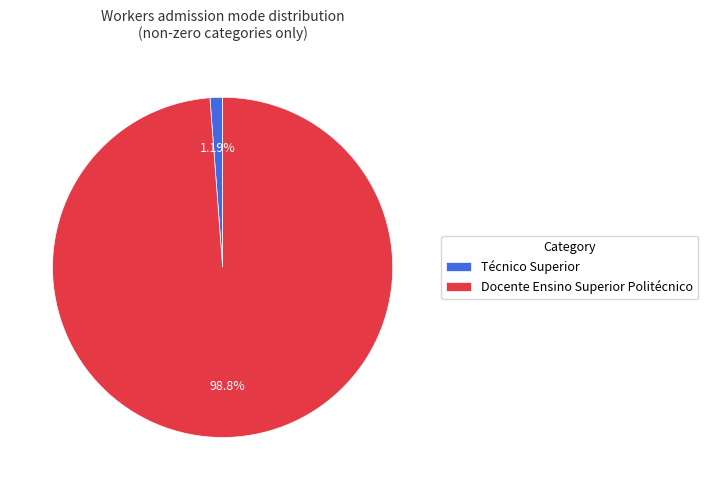

Which category has the biggest portion of the pie?

Docente Ensino Superior Politécnico